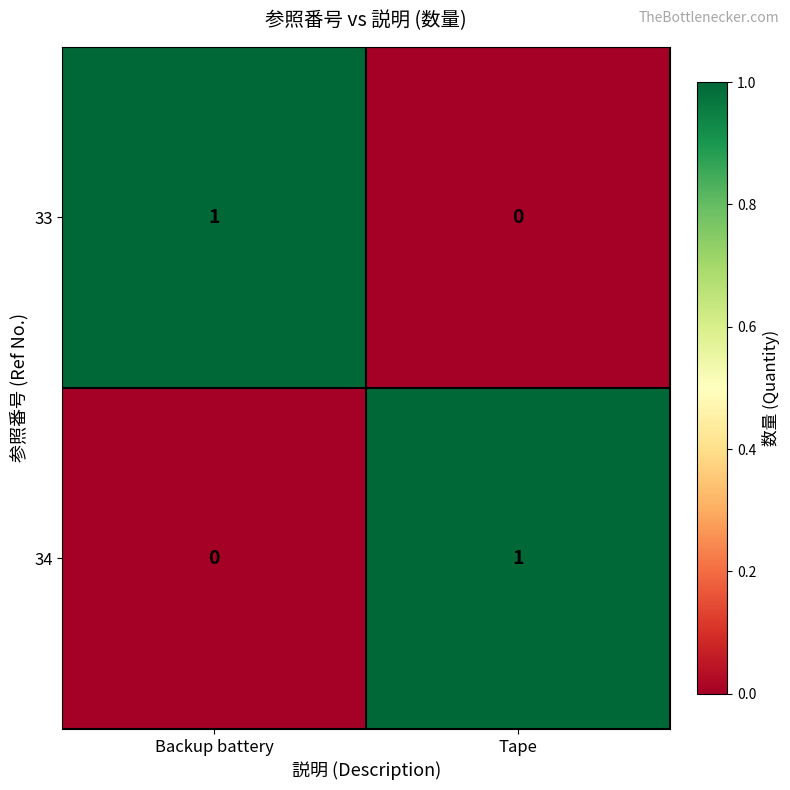

Reading right to left, list all the values displayed in this chart.

33: Tape=0	Backup battery=1
34: Tape=1	Backup battery=0